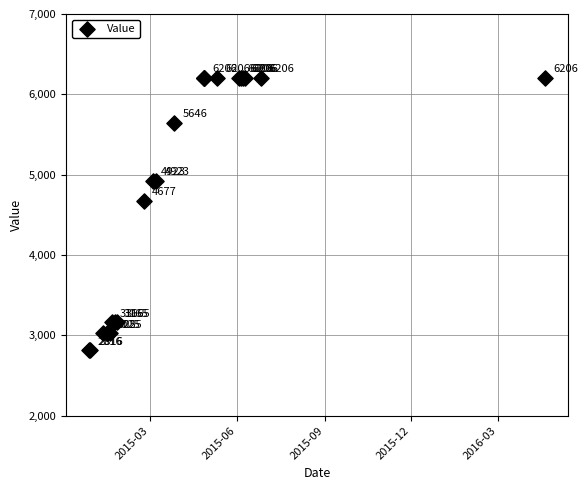

What Y value in the scatter plot is closest to 4511?

4677